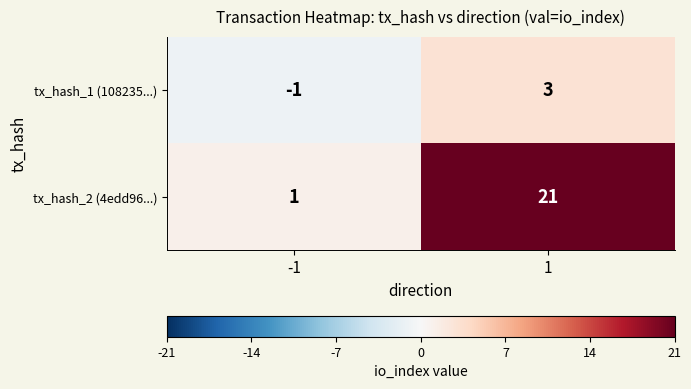

The tx_hash_2 (4edd96...) series shows 21 at 1. True or false?

True